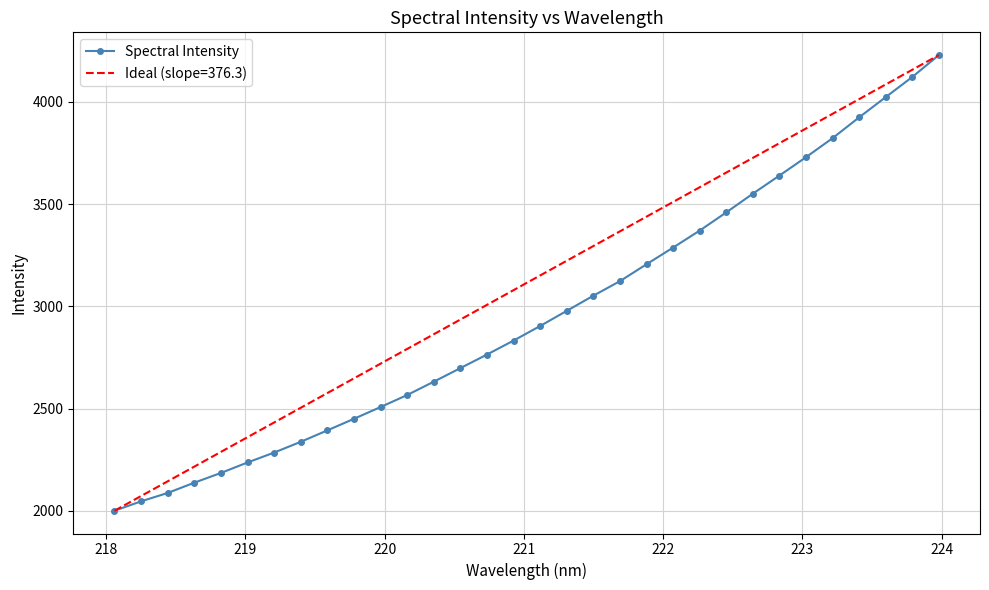

What is the greatest value displayed?

4229.0